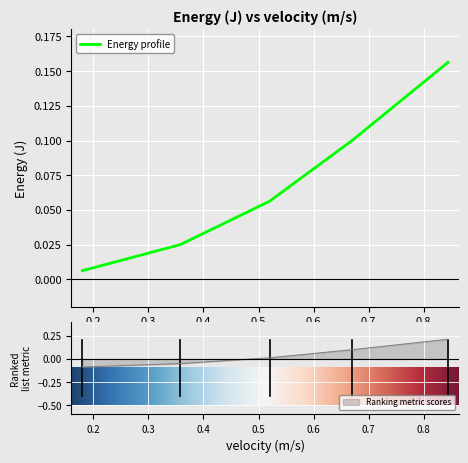

Which category has the lowest value across all series?

0.18